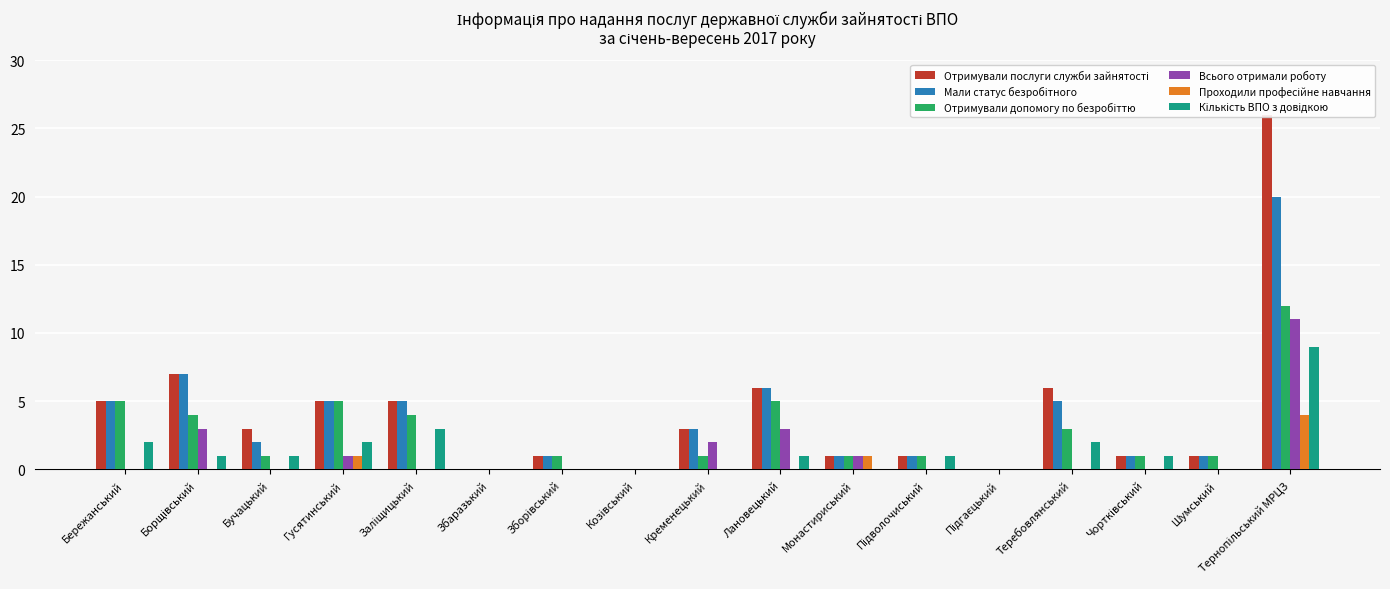

What is the spread (max minus min) of values at Тернопільський МРЦЗ?

22